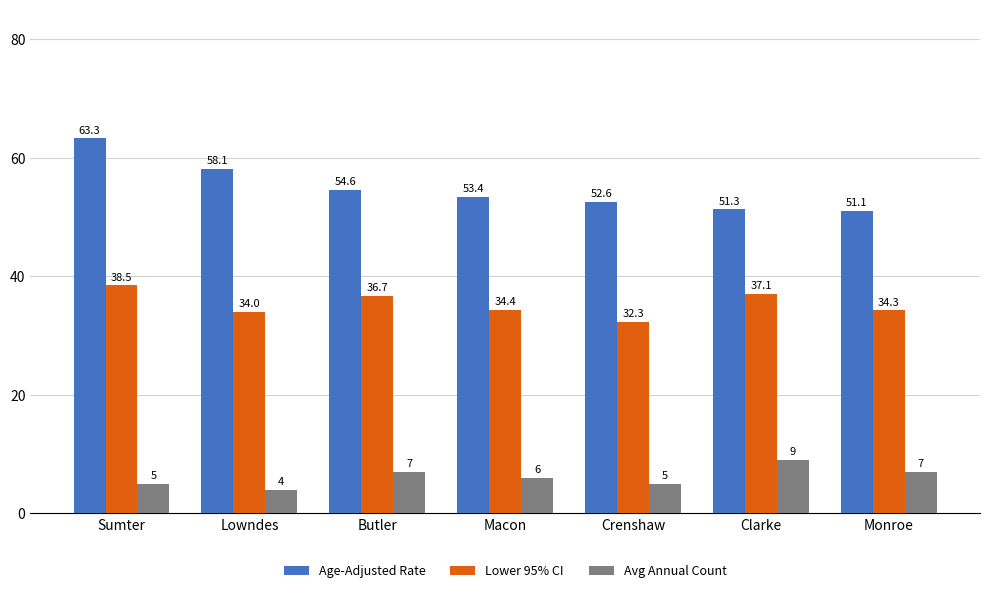

True or false: Lower 95% CI has a value of 34.0 at Lowndes.

True